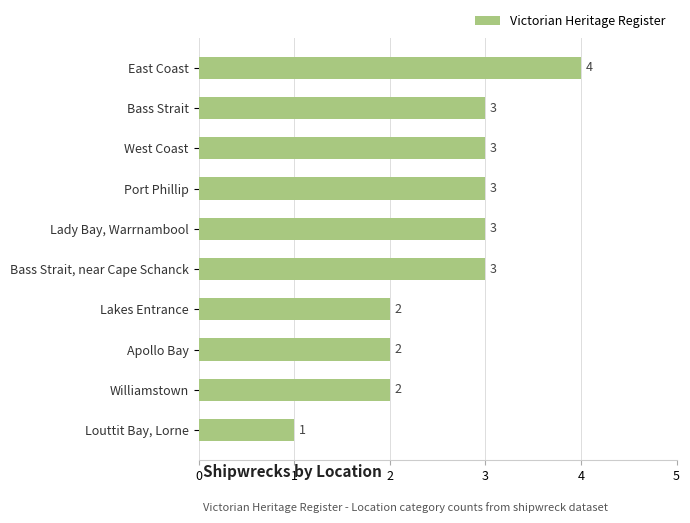

True or false: the data shows 3 at Bass Strait.

True